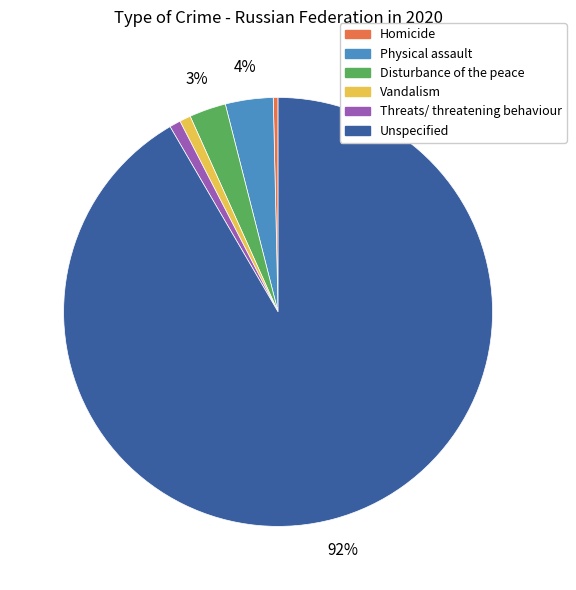

Count the number of slices in the pie.

6